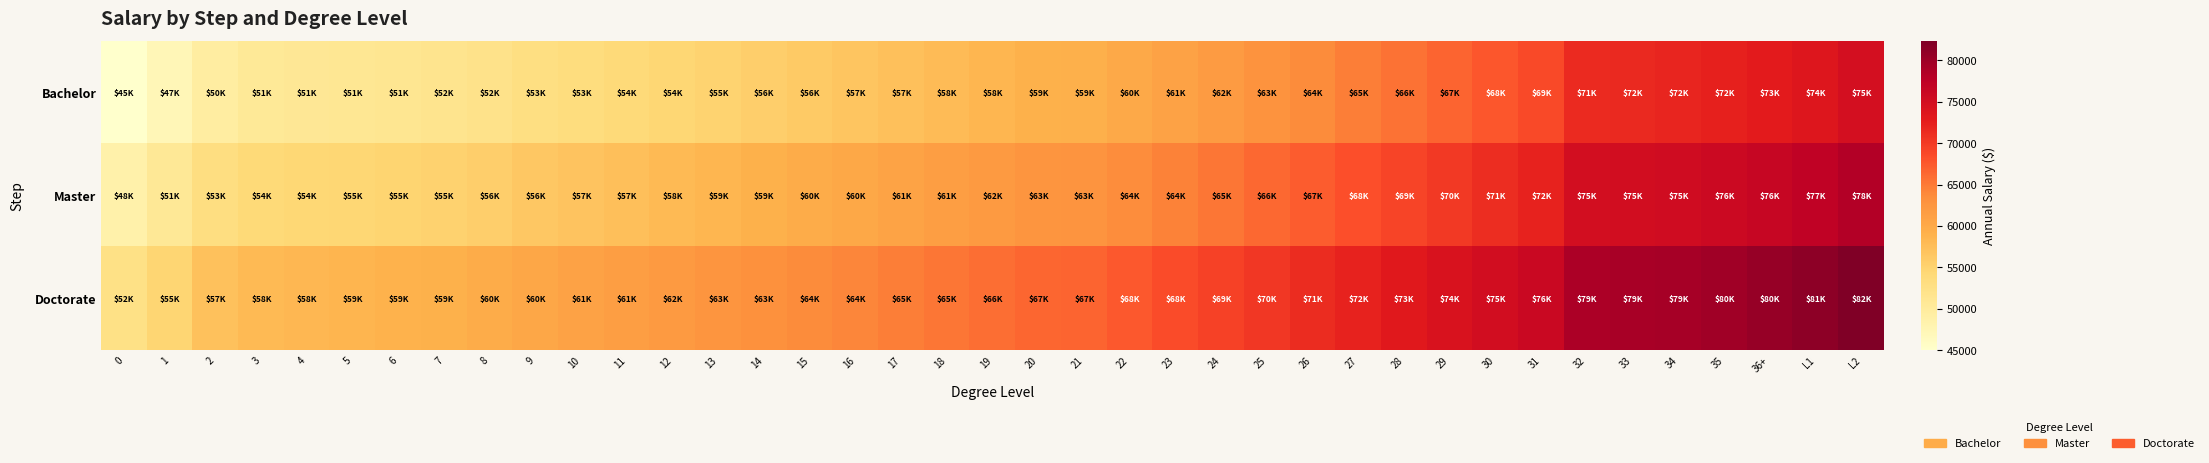

What is the spread (max minus min) of values at 29?

7500.0